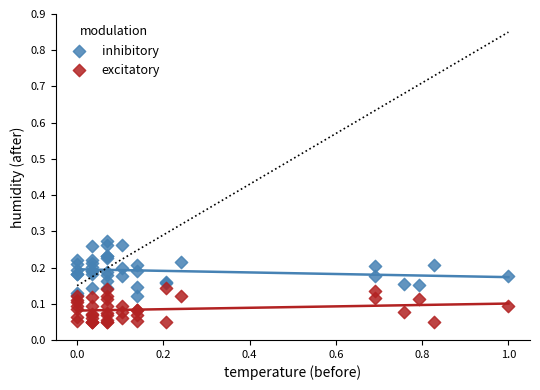

What is the X range (max minus min) for the scatter plot?

1.0